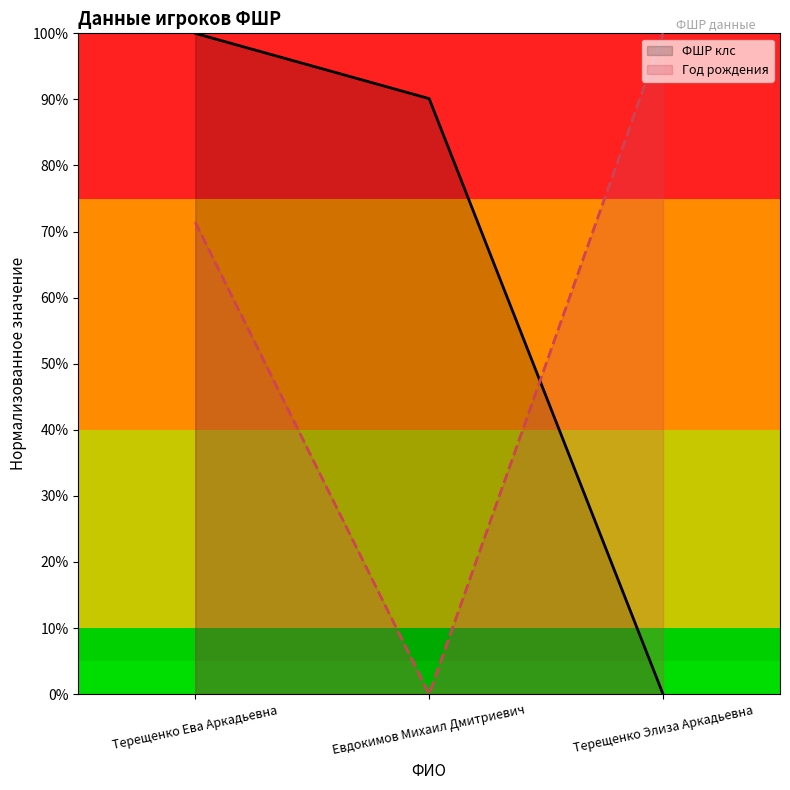

Which series has the widest spread of values?

ФШР клс